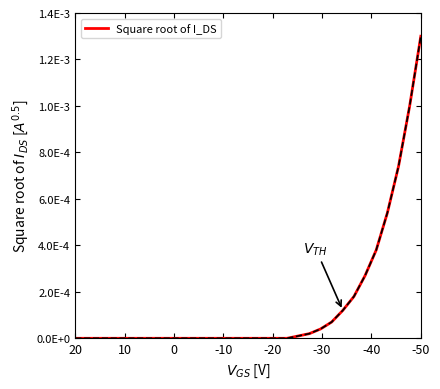

True or false: the data shows 0.0 at 15.

False